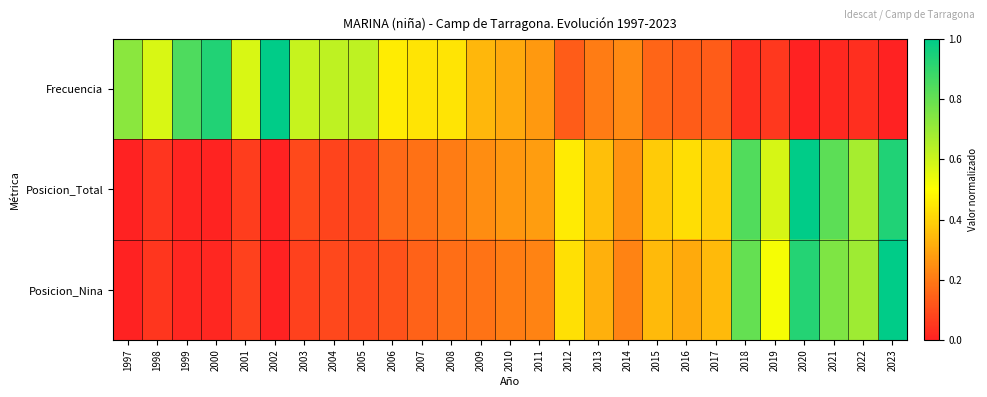

Reading left to right, transcribe all the data shown in this chart.

Frecuencia: 1997=0.7	1998=0.6	1999=0.8	2000=0.9	2001=0.6	2002=1.0	2003=0.6	2004=0.6	2005=0.6	2006=0.5	2007=0.4	2008=0.4	2009=0.3	2010=0.3	2011=0.3	2012=0.1	2013=0.2	2014=0.2	2015=0.2	2016=0.1	2017=0.1	2018=0.0	2019=0.1	2020=0.0	2021=0.0	2022=0.0	2023=0.0
Posicion_Total: 1997=0.0	1998=0.0	1999=0.0	2000=0.0	2001=0.1	2002=0.0	2003=0.1	2004=0.1	2005=0.1	2006=0.2	2007=0.2	2008=0.2	2009=0.2	2010=0.3	2011=0.3	2012=0.5	2013=0.4	2014=0.3	2015=0.4	2016=0.4	2017=0.4	2018=0.8	2019=0.6	2020=1.0	2021=0.8	2022=0.7	2023=0.9
Posicion_Nina: 1997=0.0	1998=0.0	1999=0.0	2000=0.0	2001=0.1	2002=0.0	2003=0.1	2004=0.1	2005=0.1	2006=0.1	2007=0.1	2008=0.2	2009=0.2	2010=0.2	2011=0.2	2012=0.4	2013=0.3	2014=0.2	2015=0.3	2016=0.3	2017=0.3	2018=0.8	2019=0.5	2020=0.9	2021=0.8	2022=0.7	2023=1.0